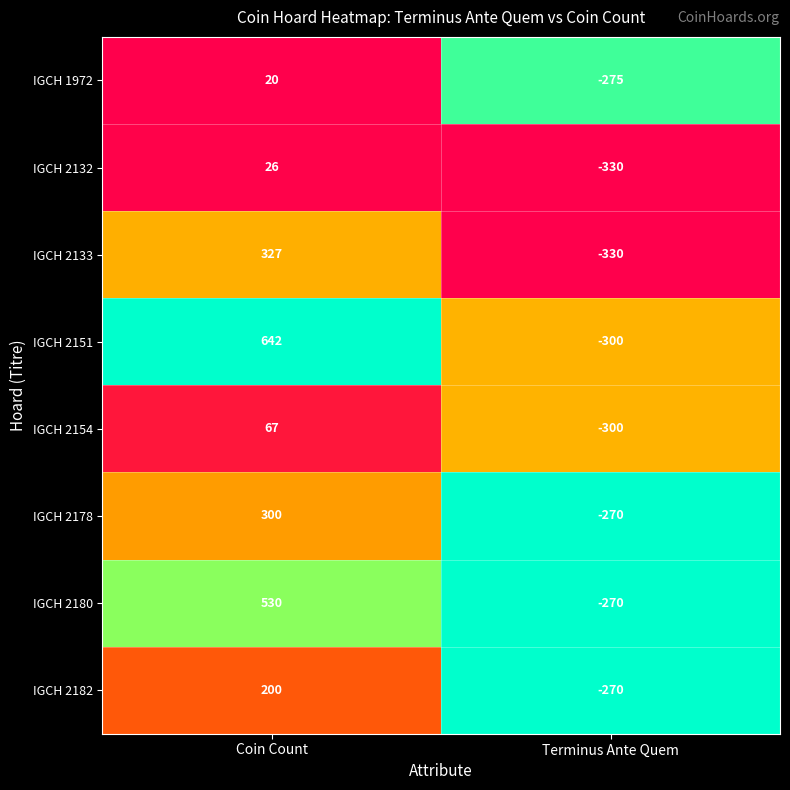

What is the highest value of the IGCH 2182 series?

200